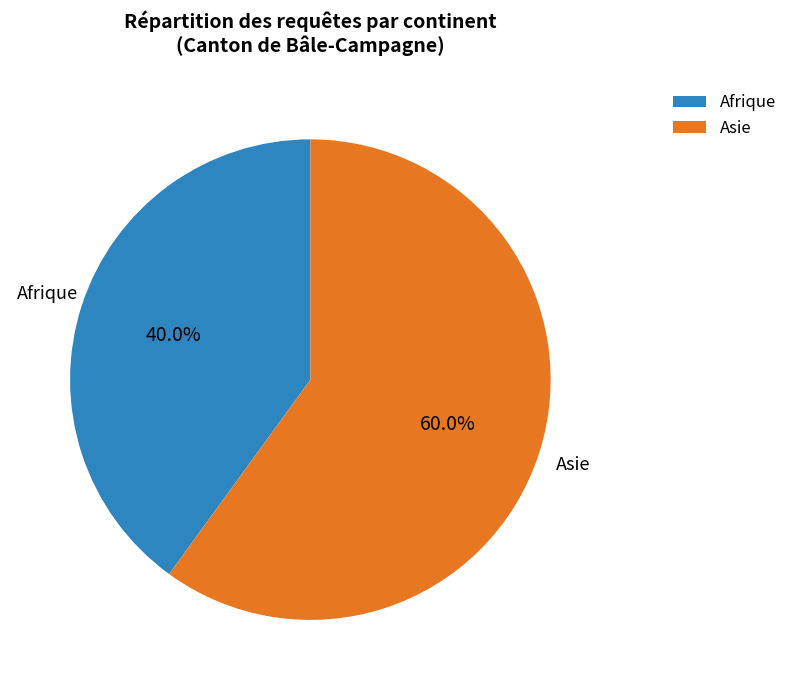

Rank the categories by value from highest to lowest.

Asie, Afrique